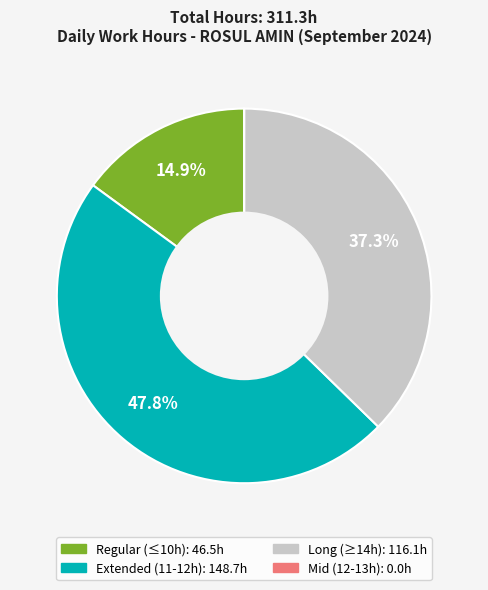

Is there a majority slice in this chart?

No